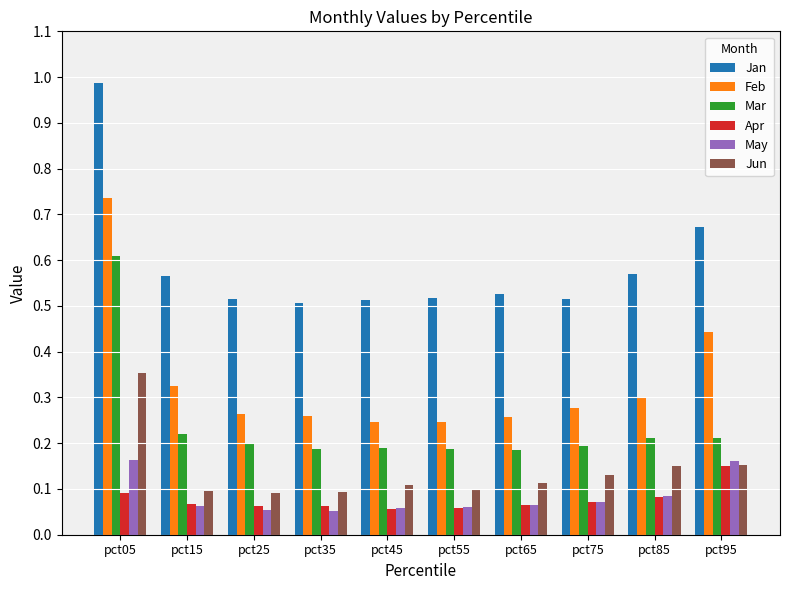

Which category has the highest value across all series?

pct05